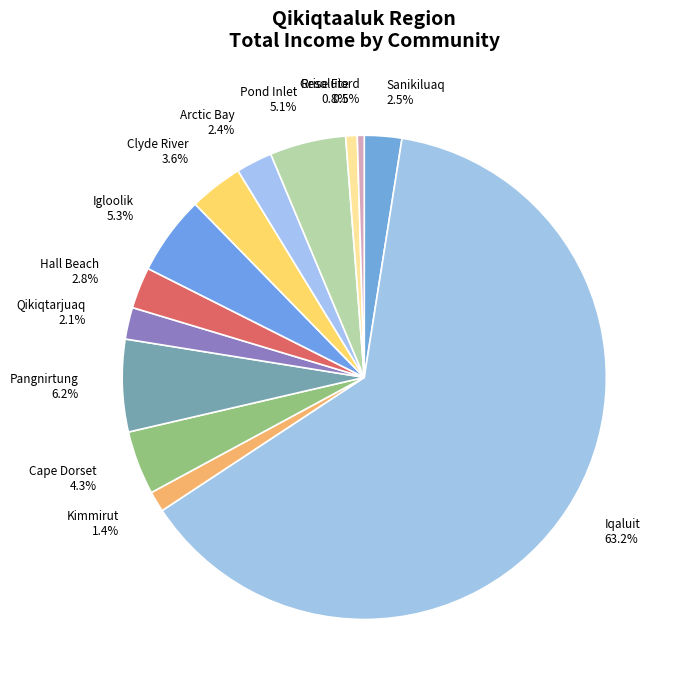

Which slice is the largest?

Iqaluit